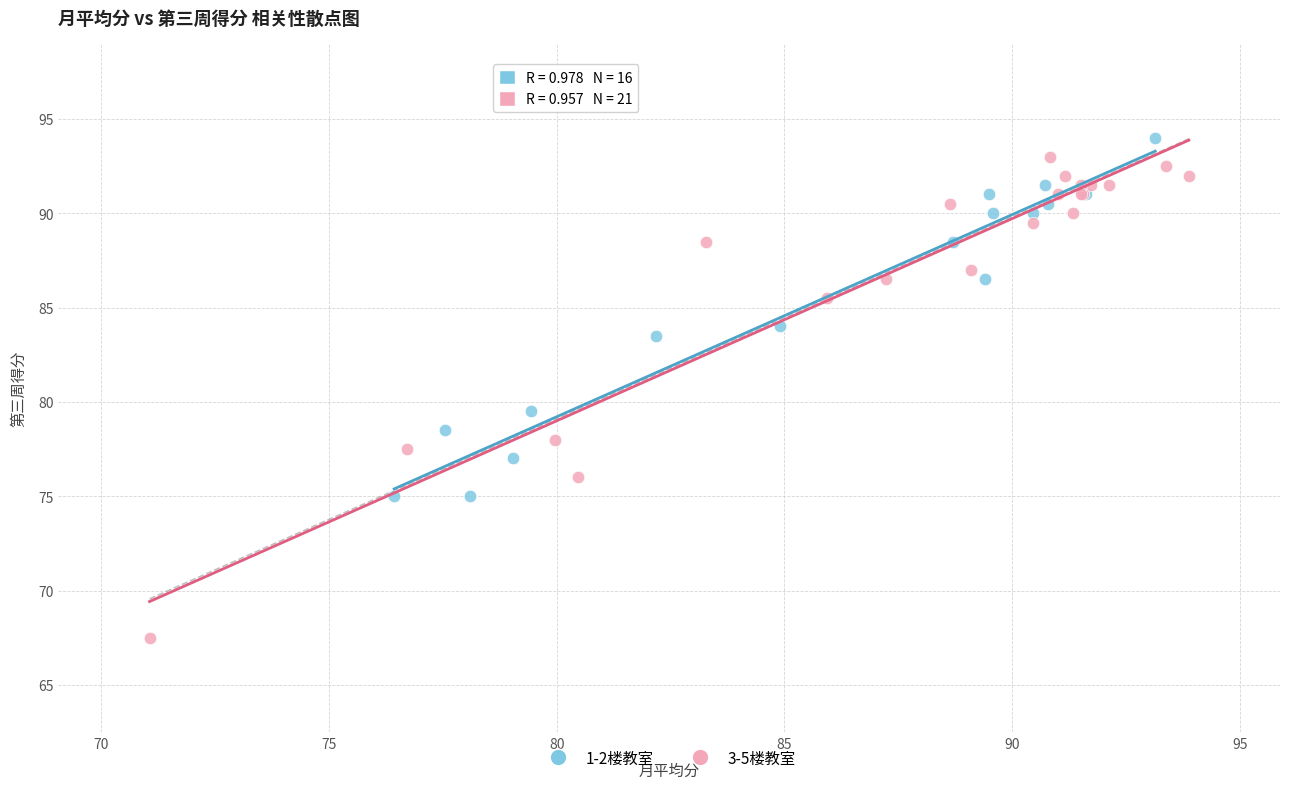

Which series has the largest Y range (max minus min)?

3-5楼教室